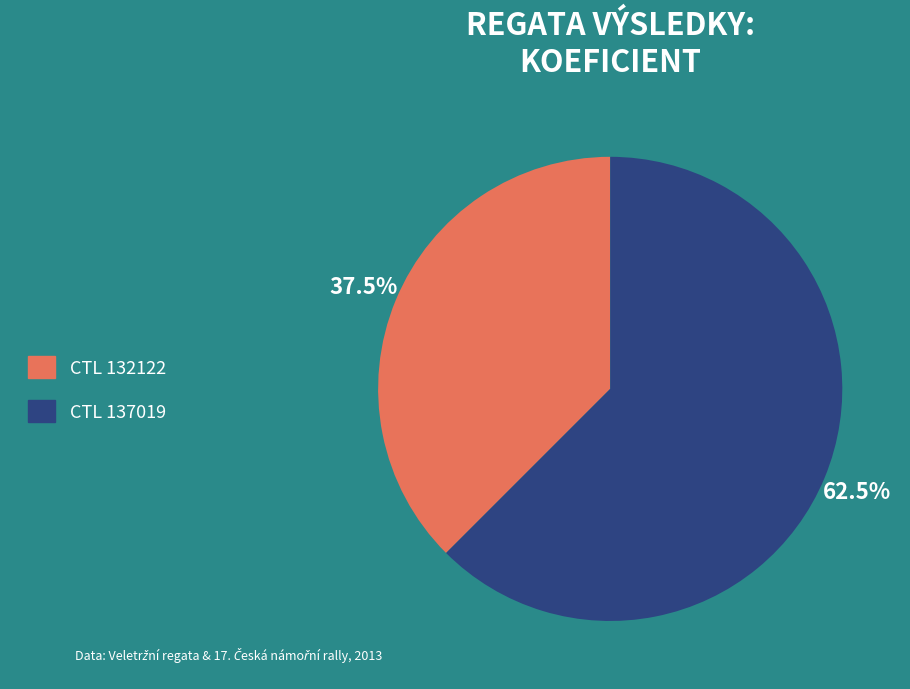

Is there any slice that represents more than half of the pie?

Yes